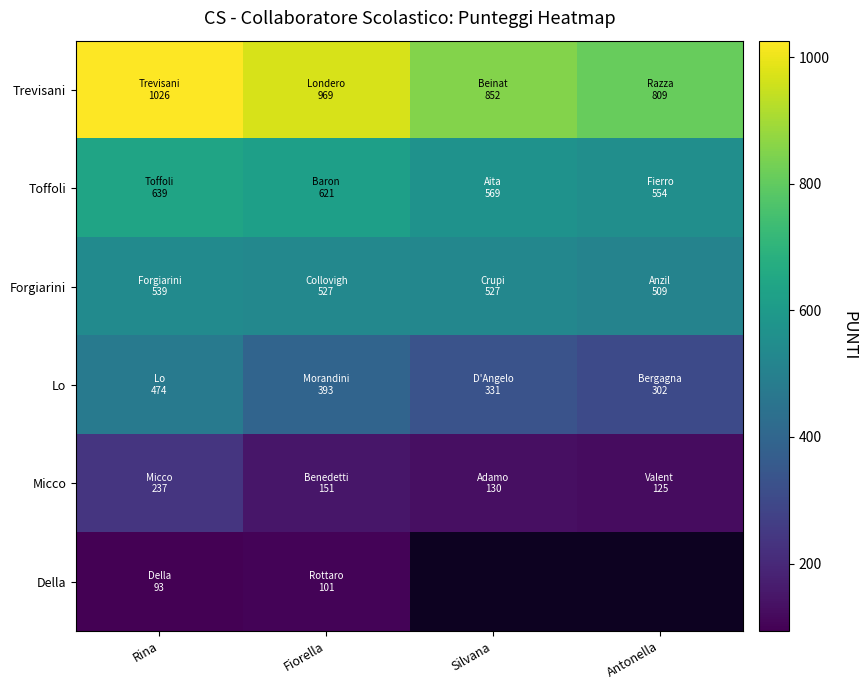

The Micco series shows 151.3 at Fiorella. True or false?

True